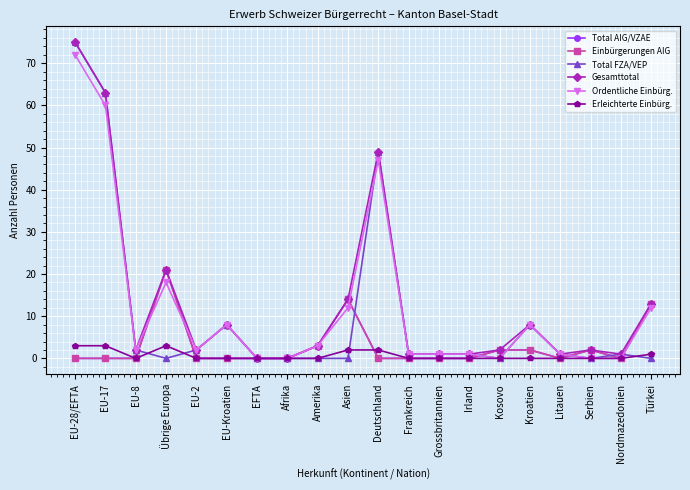

How many lines are shown in the chart?

6